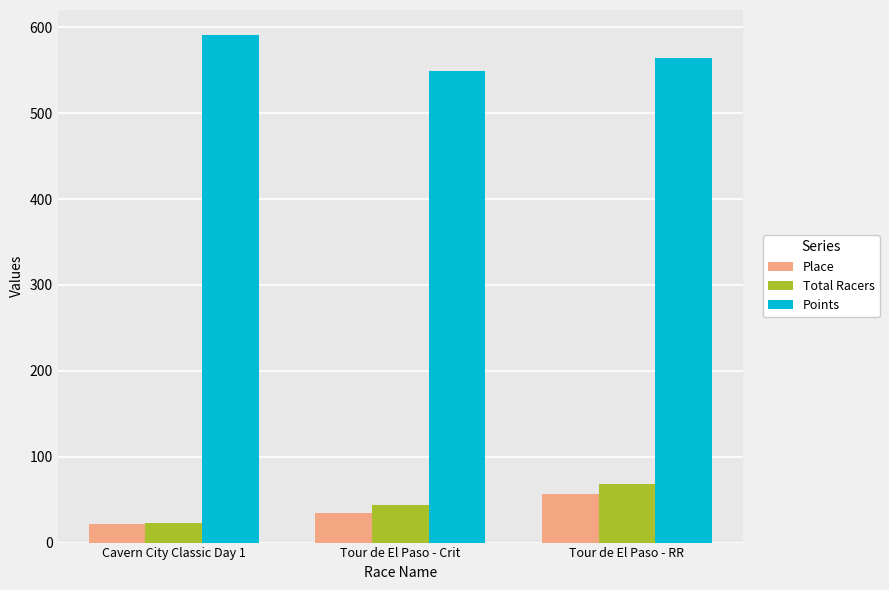

What is the difference between the second highest and minimum values in the Points series?

15.1